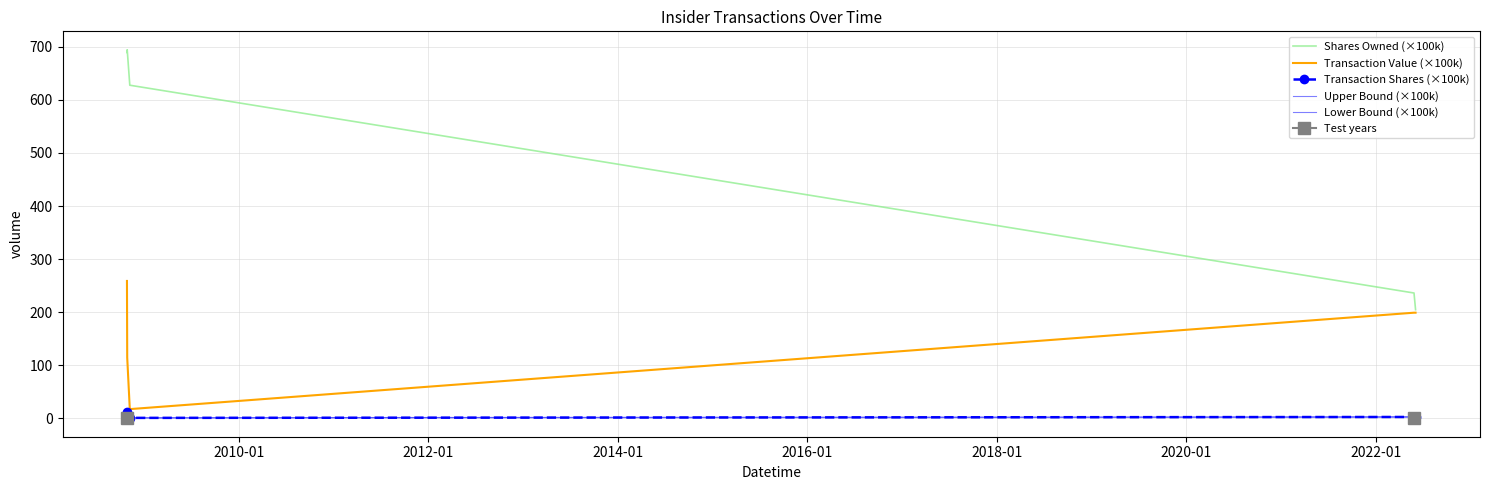

What is the minimum value for Transaction Shares (×100k)?

0.8